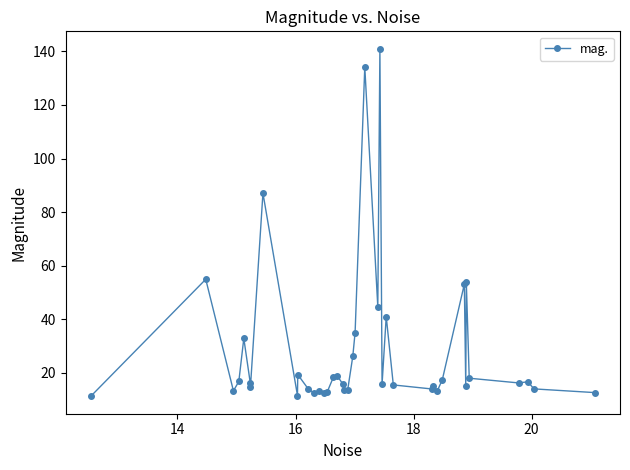

What is the difference between the maximum and minimum values?

129.9